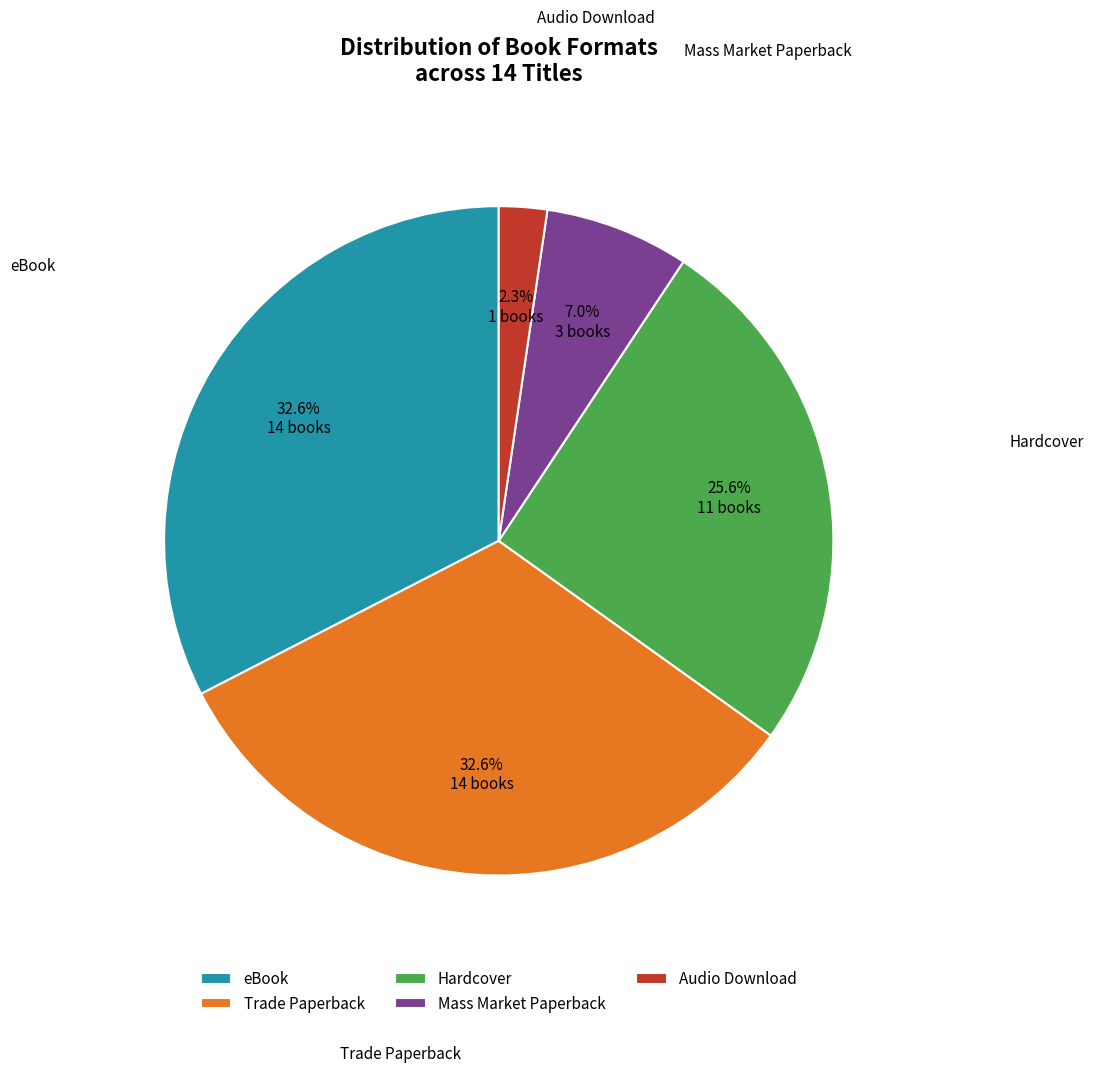

To the nearest percent, what is the difference between the Audio Download and Mass Market Paperback slice percentages?

5%